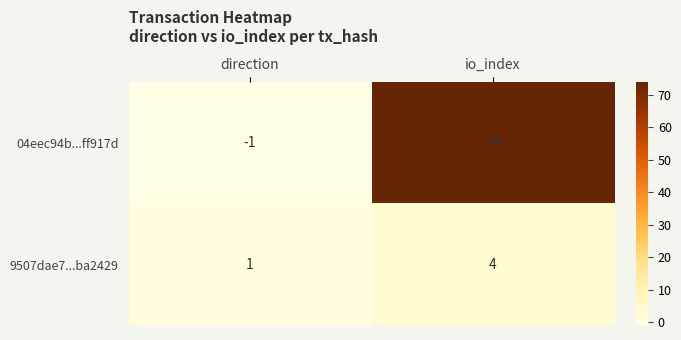

At io_index, list the series in order from smallest to largest.

9507dae7...ba2429, 04eec94b...ff917d